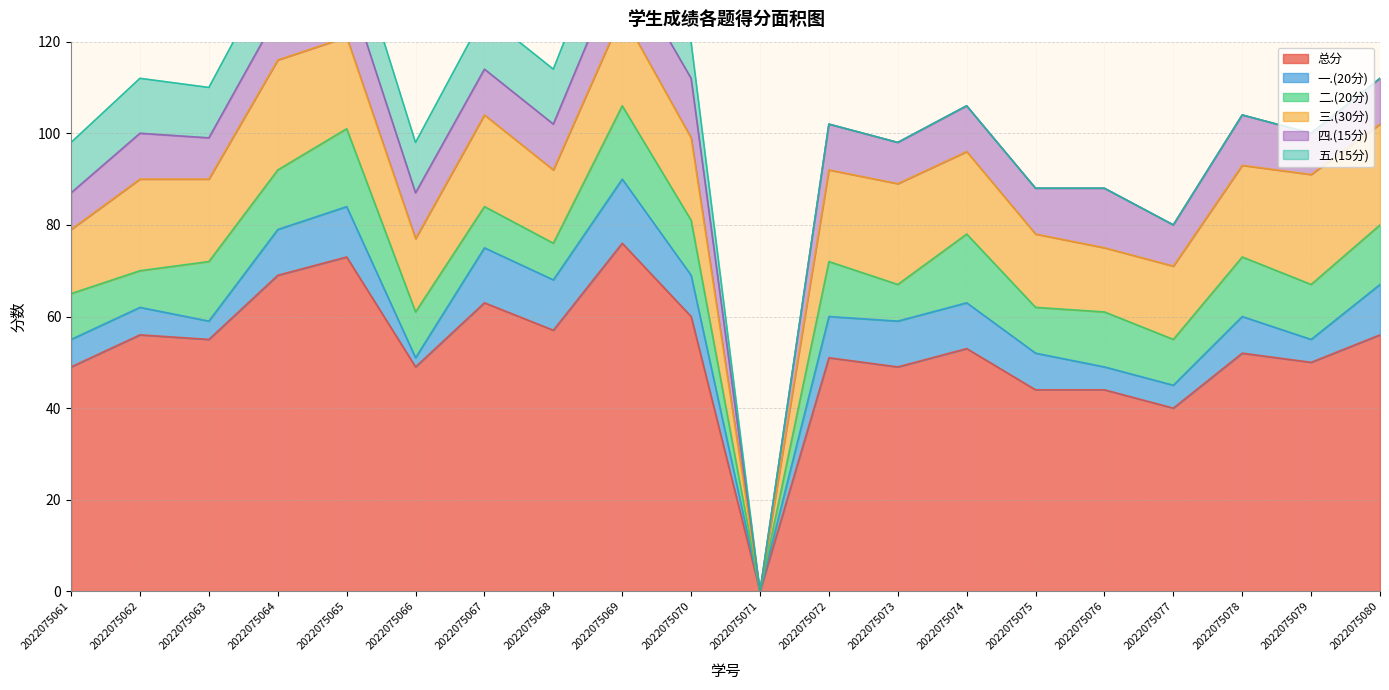

Between which two adjacent categories do 四.(15分) and 二.(20分) first intersect?

2022075061 and 2022075062